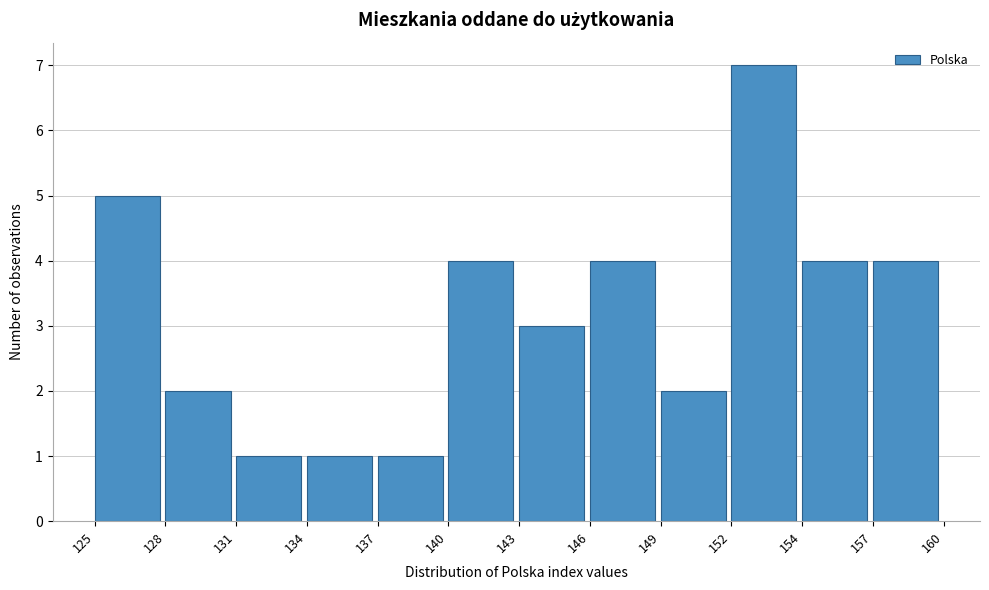

Reading right to left, transcribe all the data shown in this chart.

157=4	154=4	152=7	149=2	146=4	143=3	140=4	137=1	134=1	131=1	128=2	125=5